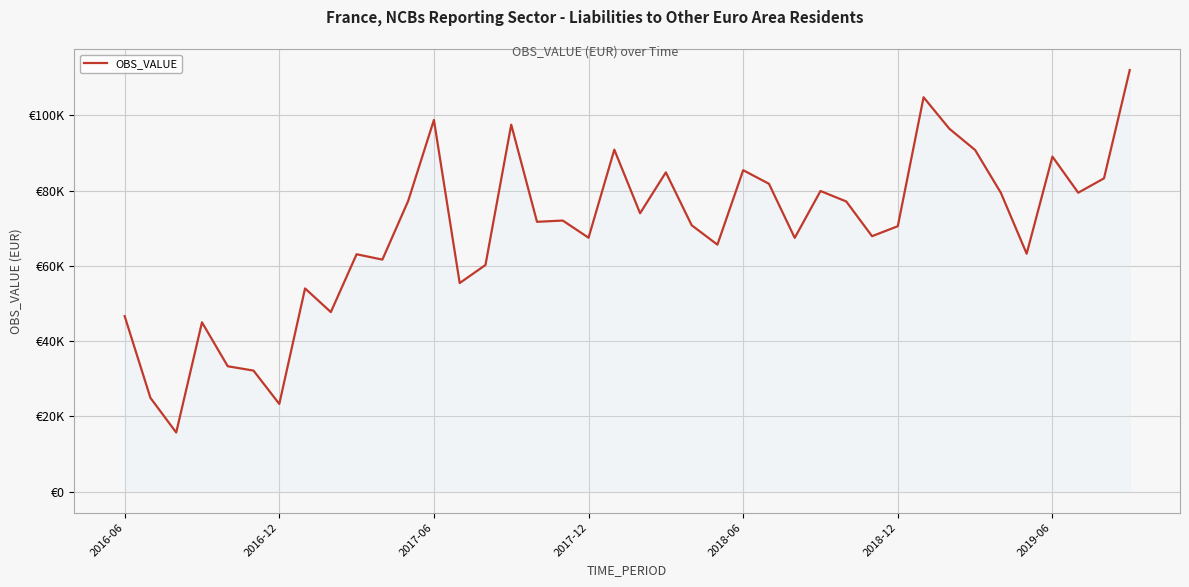

Does the chart have visible grid lines?

Yes